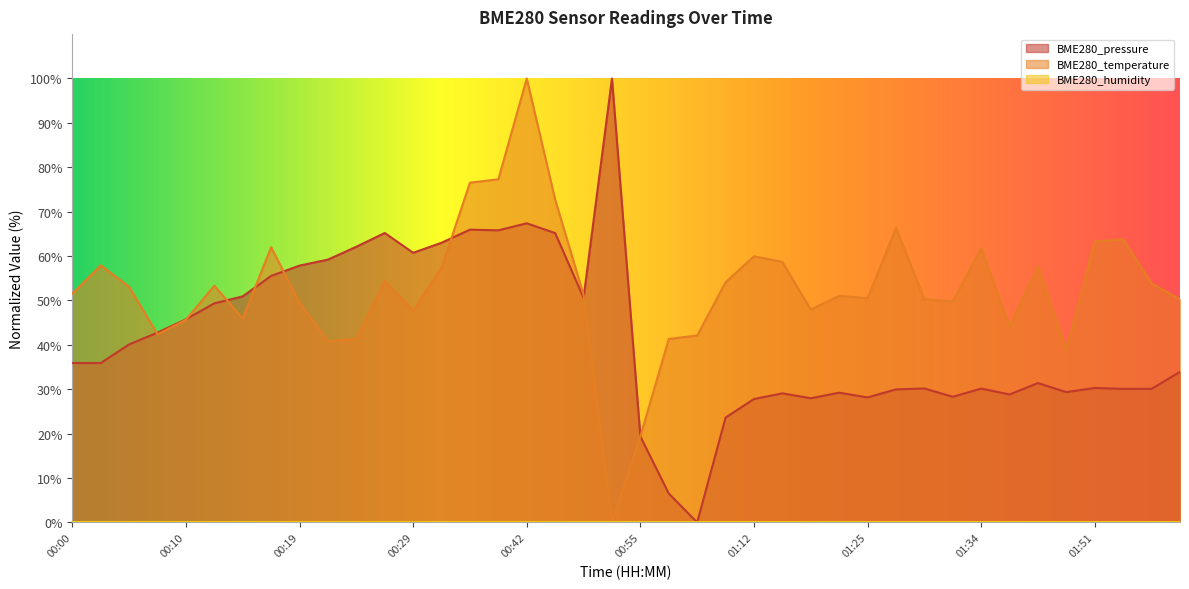

At which category does the chart reach its peak across all series?

00:53